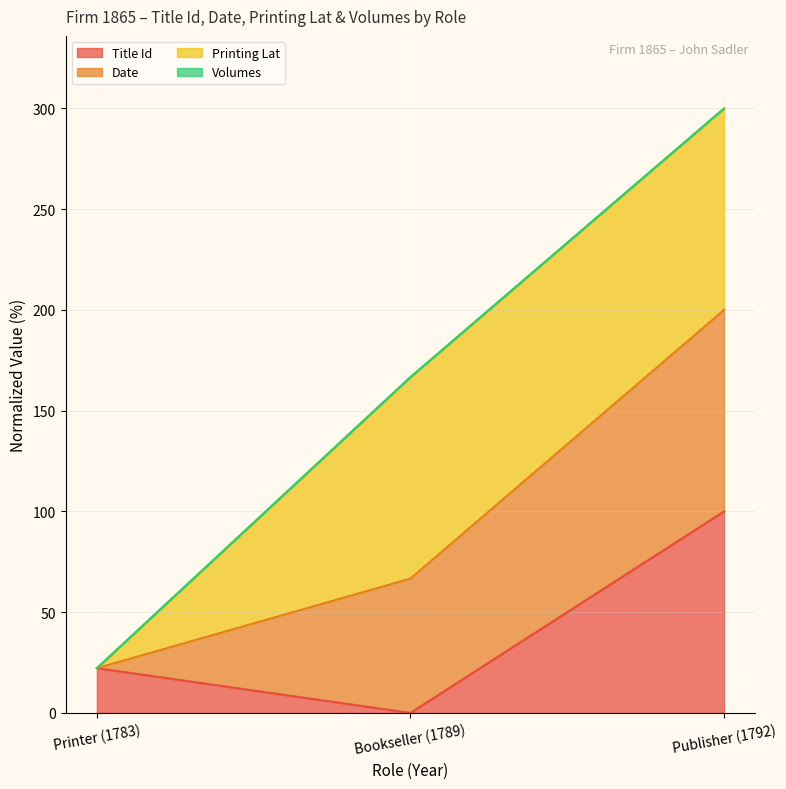

At which label is Title Id closest to 49?

Printer (1783)